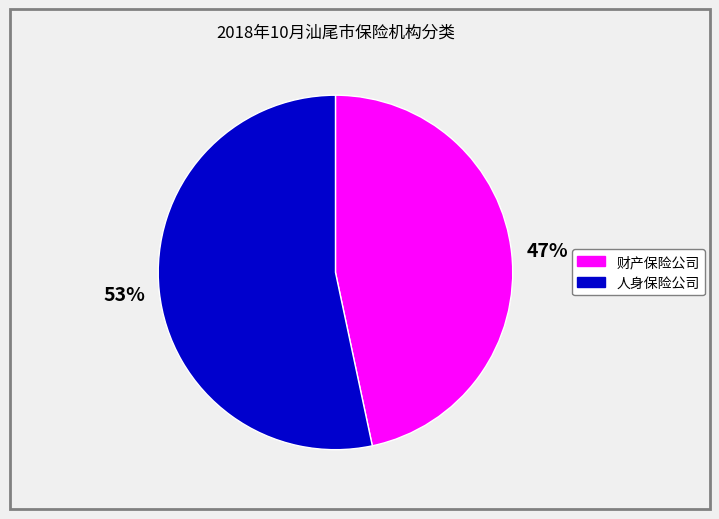

How many slices are in this pie chart?

2